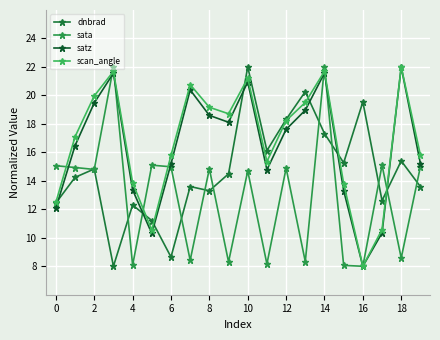

Reading right to left, extract all data points from this chart.

dnbrad: 13.6	15.4	12.6	19.5	15.3	17.3	20.3	18.3	16.1	22.0	14.5	13.3	13.6	8.6	11.2	12.3	8.0	14.8	14.2	12.4
sata: 15.0	8.6	15.1	8.0	8.1	22.0	8.3	14.9	8.2	14.7	8.3	14.8	8.4	15.0	15.1	8.1	22.0	14.8	14.9	15.1
satz: 15.2	22.0	10.3	8.0	13.3	21.6	19.0	17.6	14.8	20.9	18.1	18.6	20.4	15.2	10.3	13.4	21.6	19.5	16.5	12.1
scan_angle: 15.8	22.0	10.6	8.0	13.8	21.7	19.5	18.2	15.4	21.2	18.7	19.2	20.8	15.8	10.5	13.9	21.7	20.0	17.1	12.5